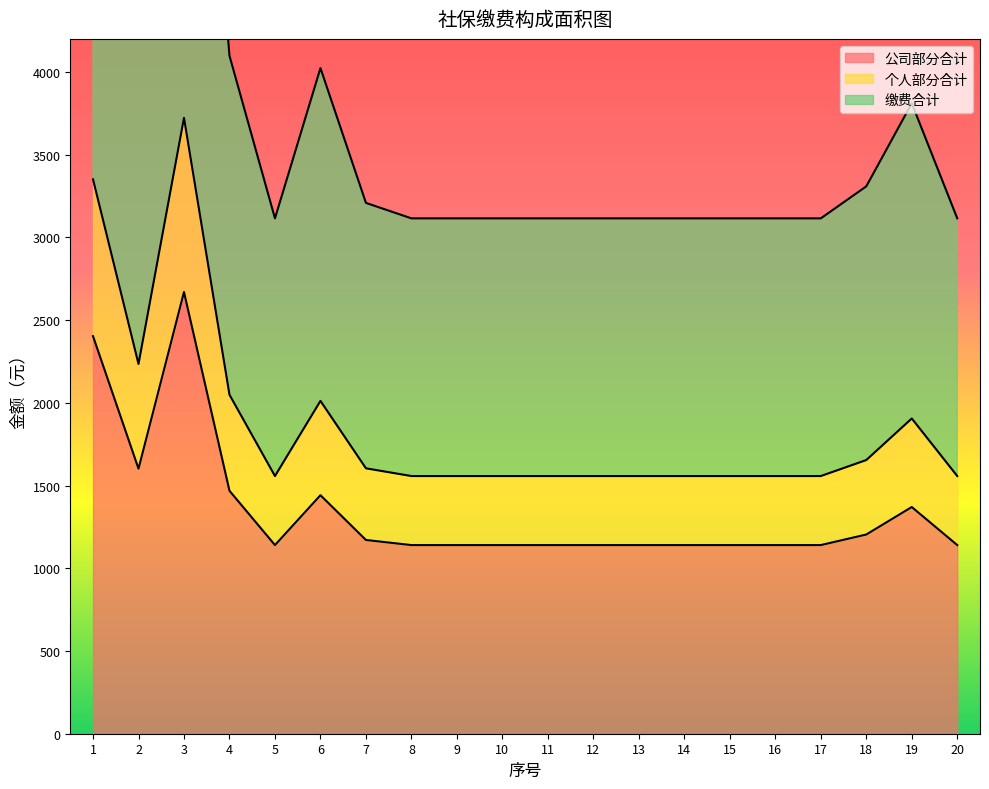

List the labels in order of 个人部分合计 value, largest first.

3, 1, 2, 4, 6, 19, 18, 7, 5, 8, 9, 10, 11, 12, 13, 14, 15, 16, 17, 20